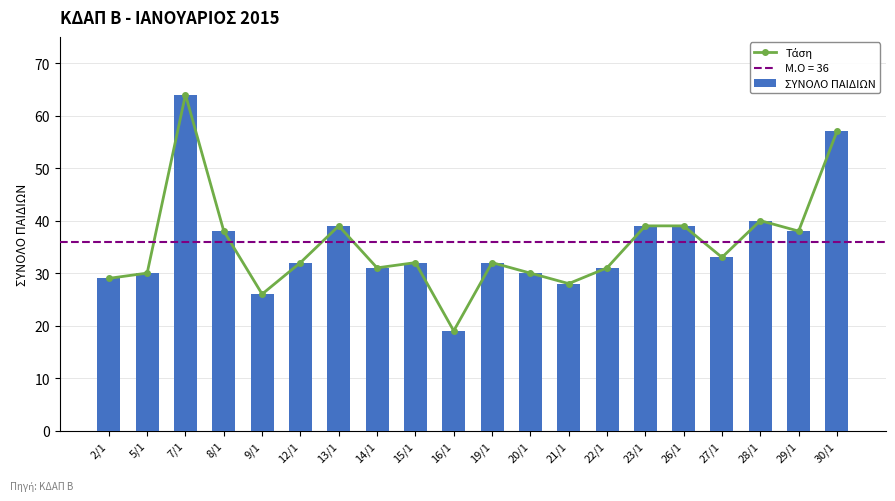

At how many categories does at least one series exceed 26?

18